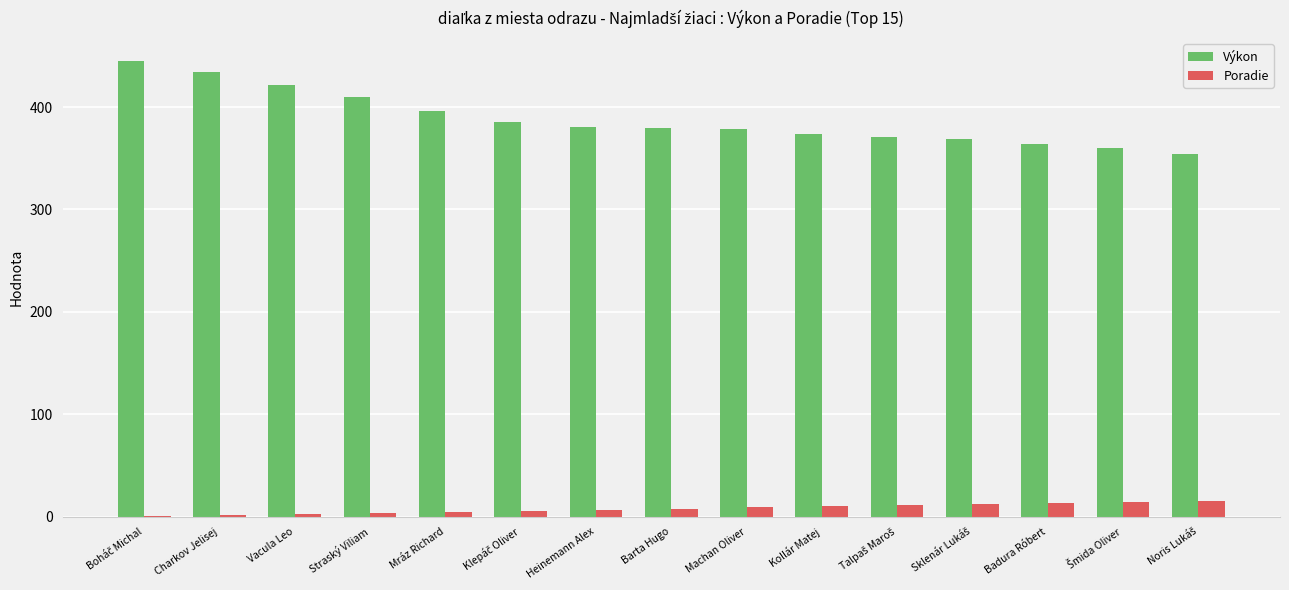

Is the value of Výkon at Mráz Richard greater than the value of Poradie at Heinemann Alex?

Yes